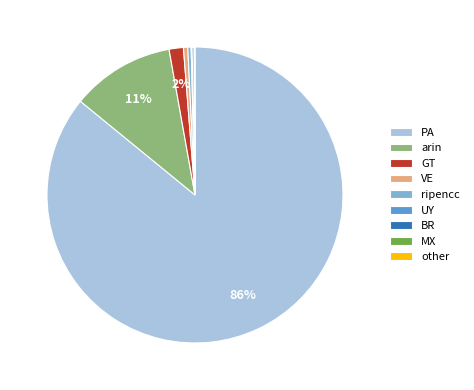

To the nearest percent, what is the average slice percentage?

11%